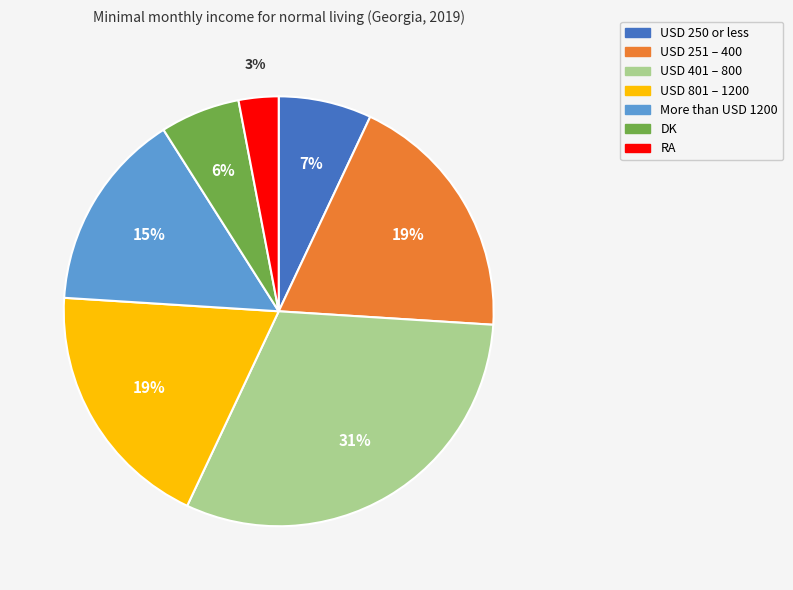

Which slice is the smallest?

RA